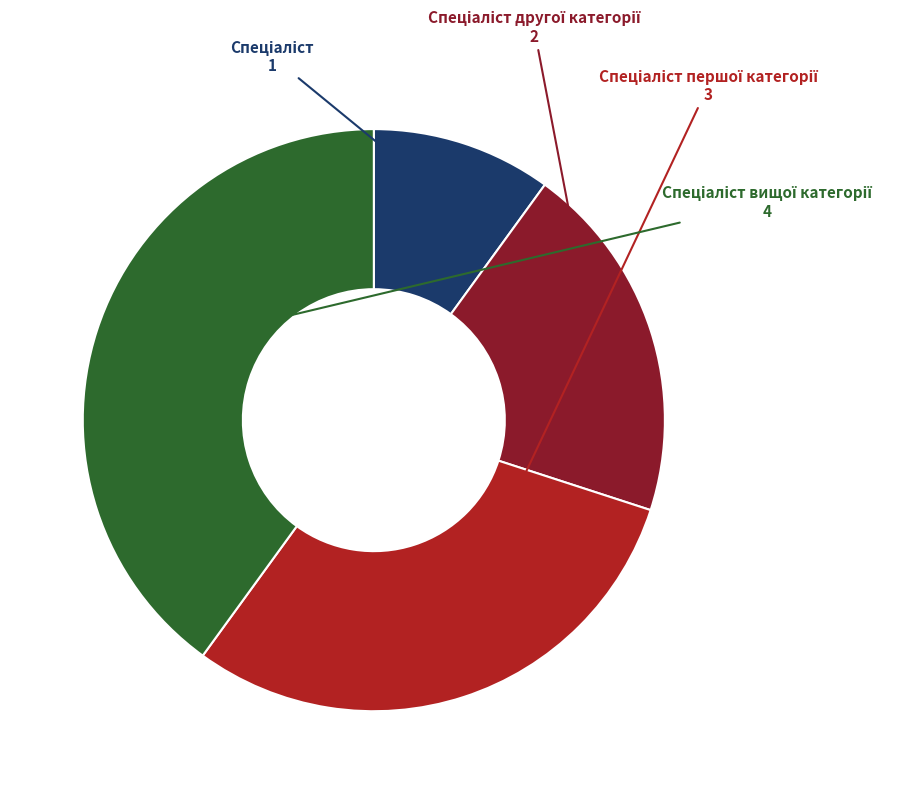

How many slices are in this pie chart?

4